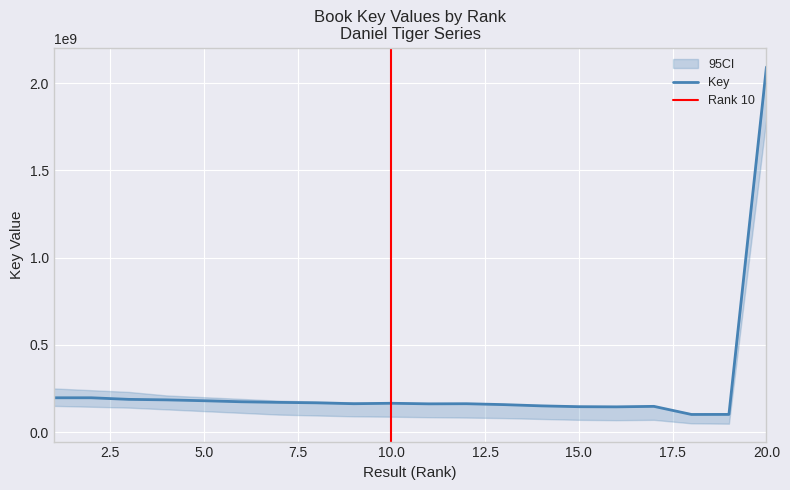

How many values exceed 164969301?

9